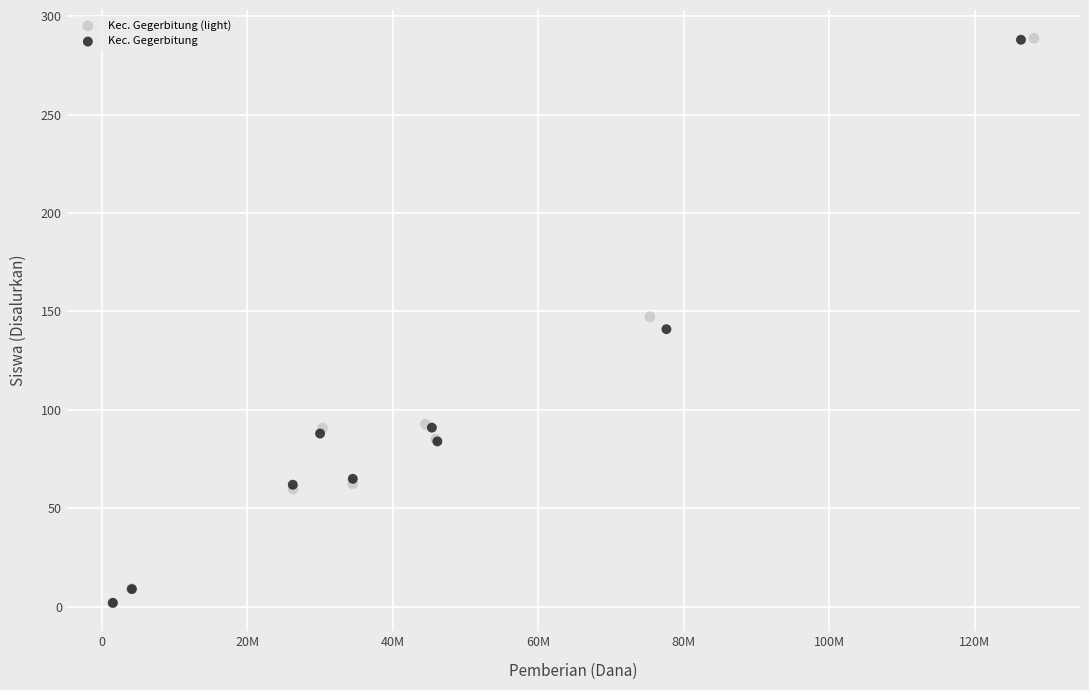

What are all the series names shown in the legend?

Kec. Gegerbitung (light), Kec. Gegerbitung